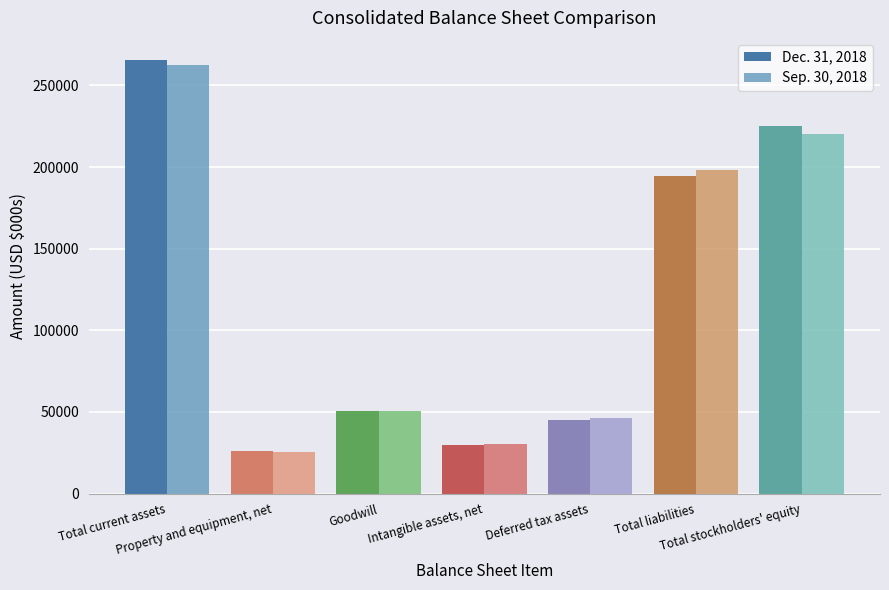

Reading left to right, extract all data points from this chart.

Dec. 31, 2018: Total current assets=265783	Property and equipment, net=26126	Goodwill=50702	Intangible assets, net=29545	Deferred tax assets=45019	Total liabilities=194575	Total stockholders' equity=225231
Sep. 30, 2018: Total current assets=262693	Property and equipment, net=25364	Goodwill=50702	Intangible assets, net=30590	Deferred tax assets=46580	Total liabilities=198355	Total stockholders' equity=220407